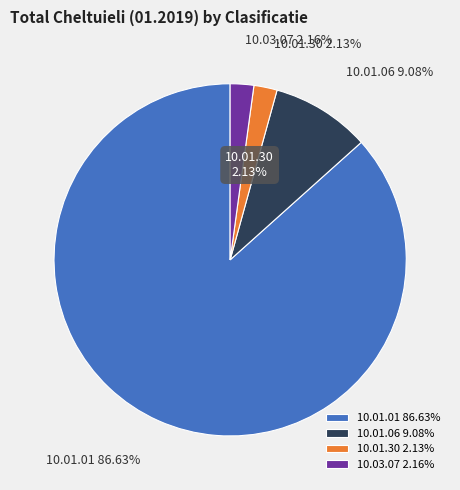

To the nearest percent, what is the average slice percentage?

25%